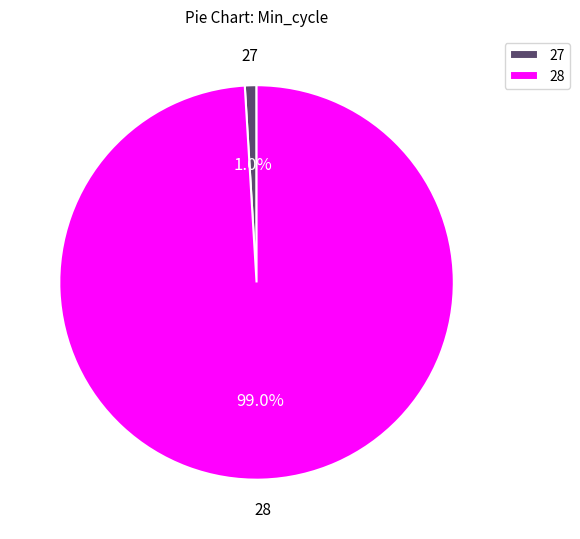

Does any single category account for the majority?

Yes